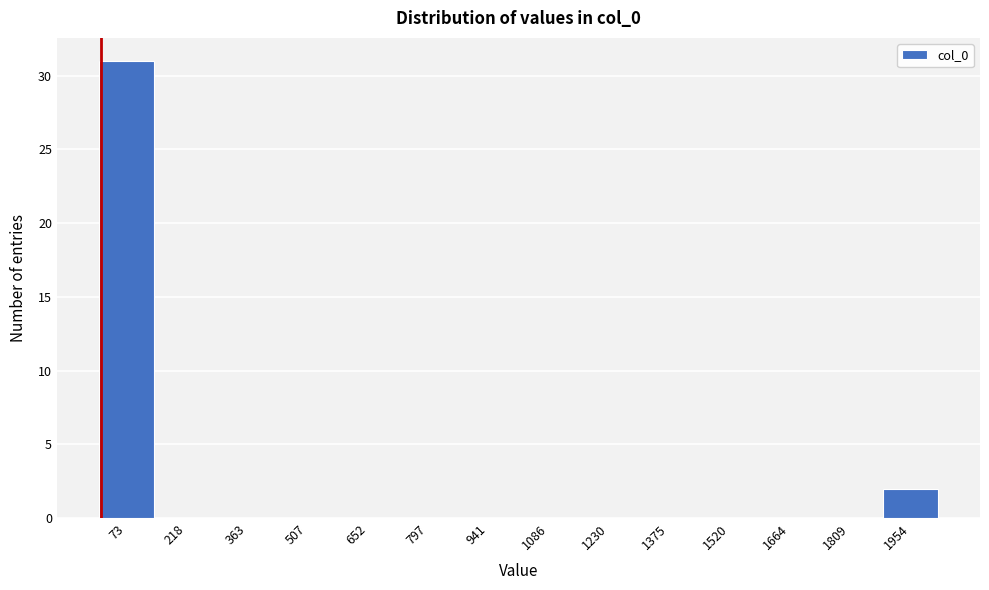

Reading left to right, list every bar in this chart as the range it spans on the x-axis followed by its height. Neither the bar edges nor the heights are printed on the chart, so give them approximately, as read against the axes.

0 to 140: 31
140 to 300: 0
300 to 440: 0
440 to 580: 0
580 to 720: 0
720 to 860: 0
860 to 1020: 0
1020 to 1160: 0
1160 to 1300: 0
1300 to 1440: 0
1440 to 1600: 0
1600 to 1740: 0
1740 to 1880: 0
1880 to 2020: 2